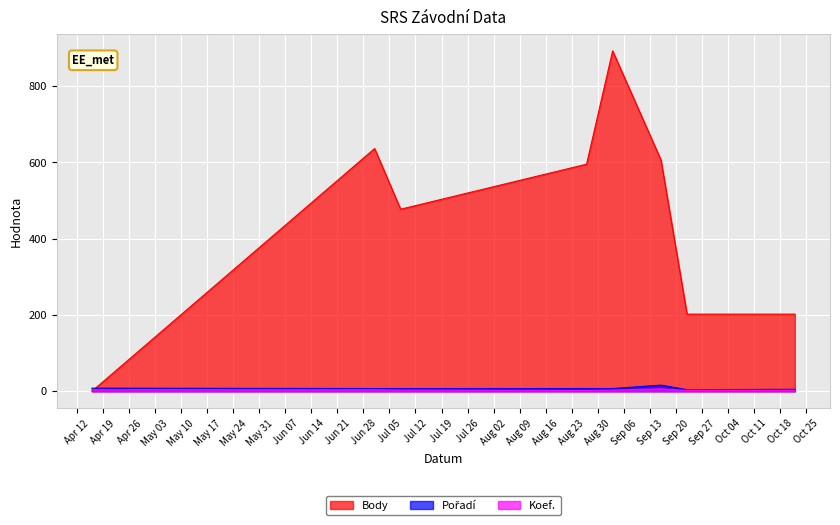

True or false: Pořadí and Koef. cross at least once.

False